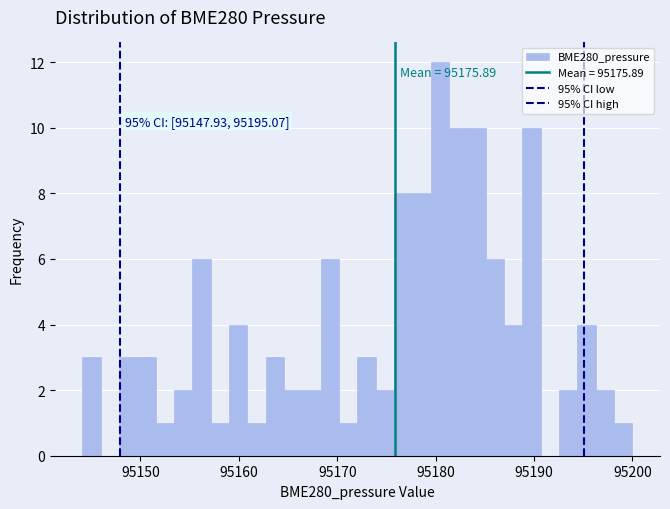

Around what value on the x-axis is the tallest bar? Give the approximate position of its centre, as read against the axis.

95180